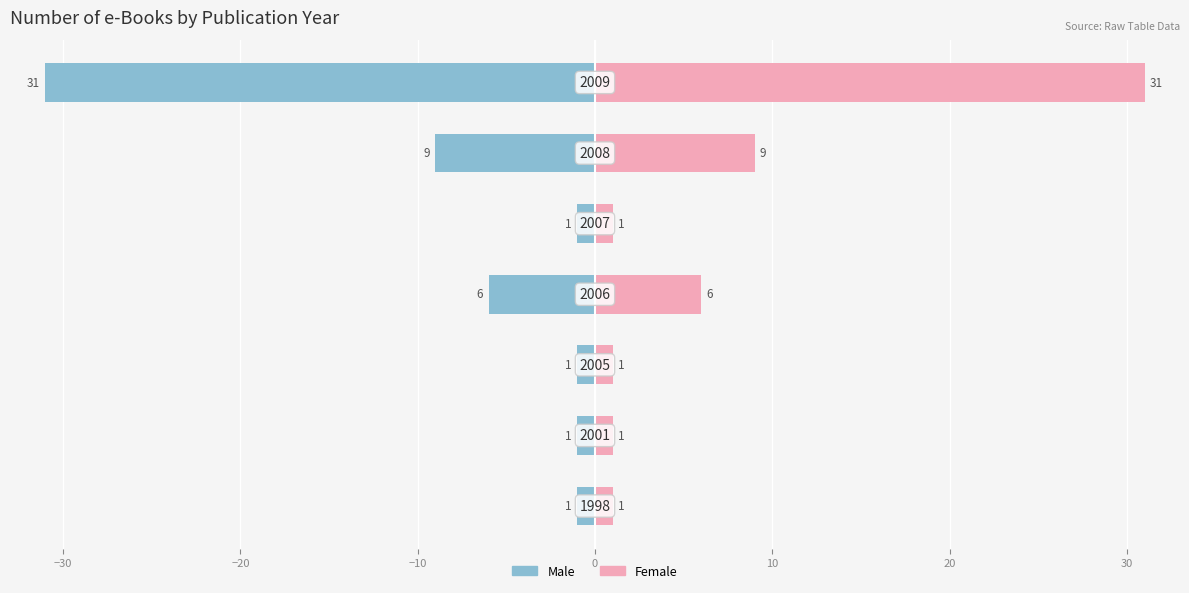

What is the average value of the Male series?

-7